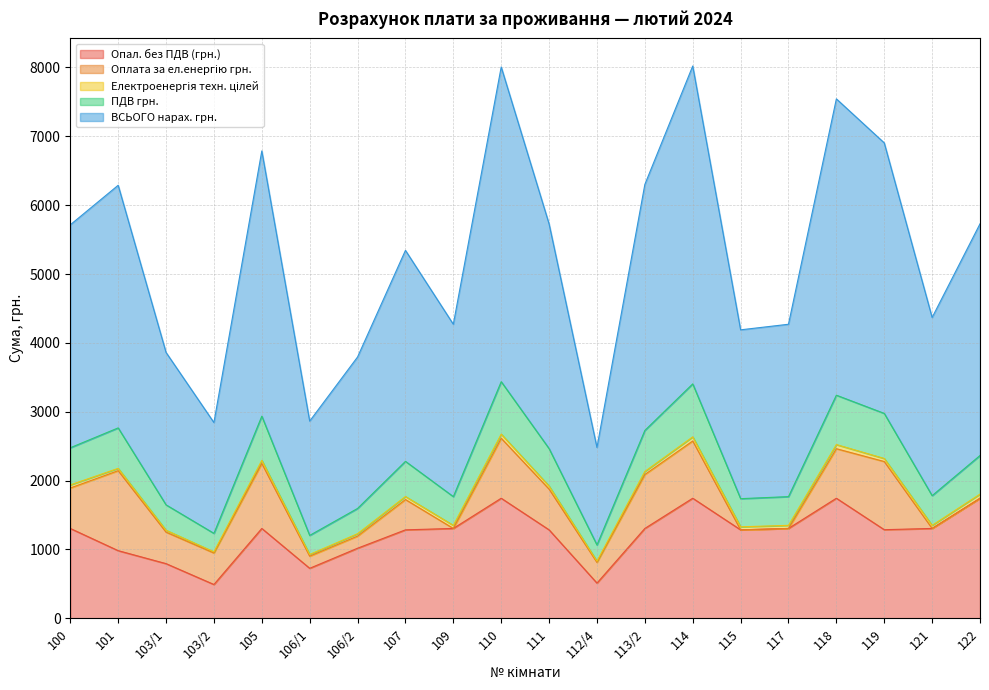

What is the lowest value of the Опал. без ПДВ (грн.) series?

490.7